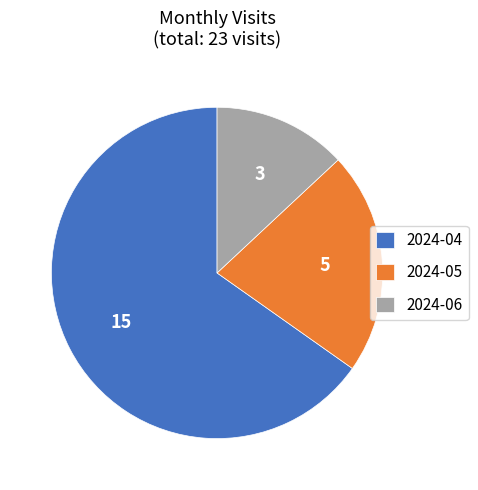

Rank the categories by value from lowest to highest.

2024-06, 2024-05, 2024-04